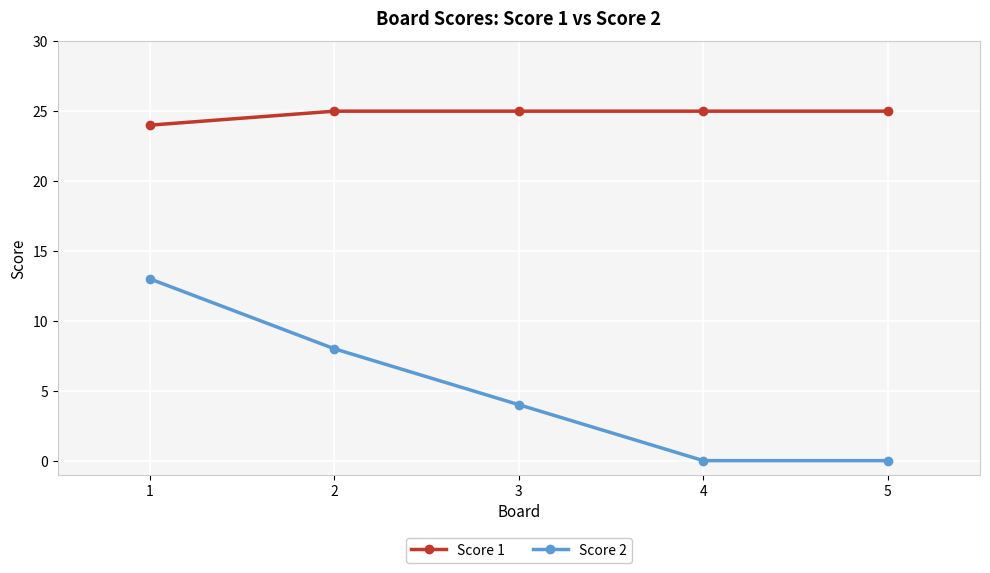

How many lines are shown in the chart?

2